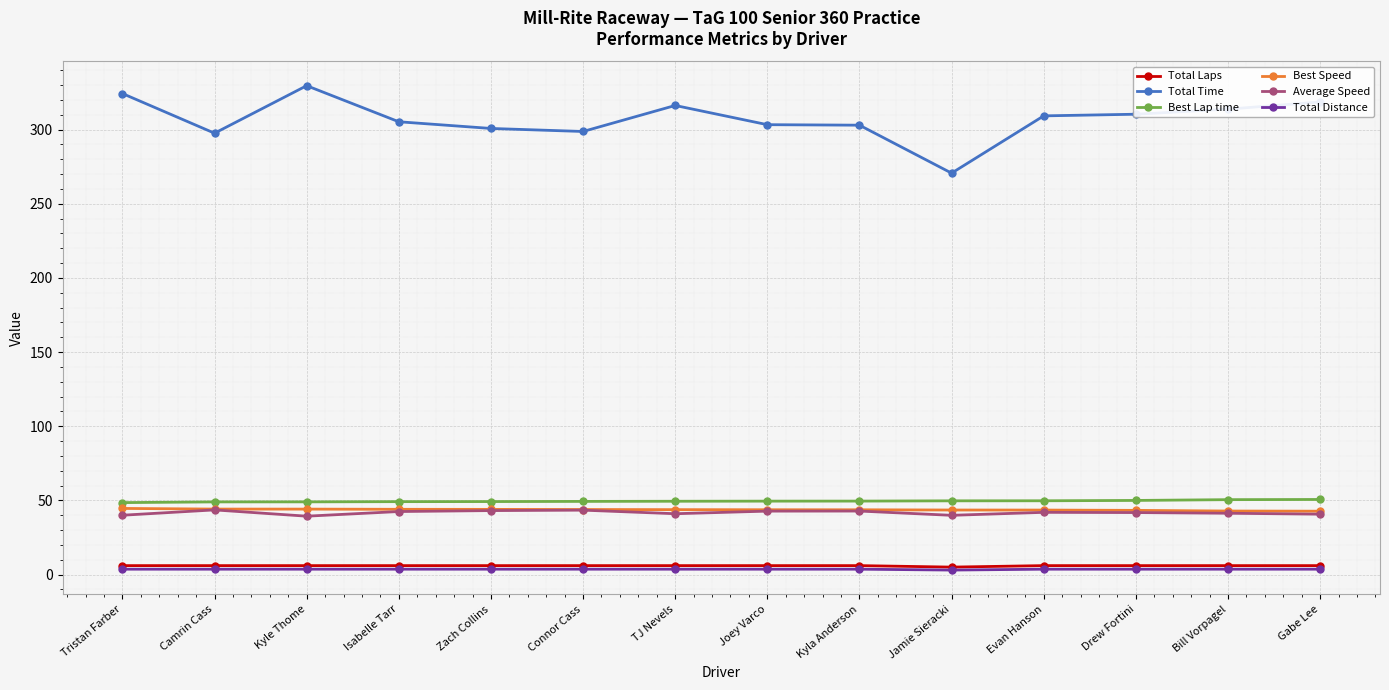

What is the label of the 4th point from the right?

Evan Hanson